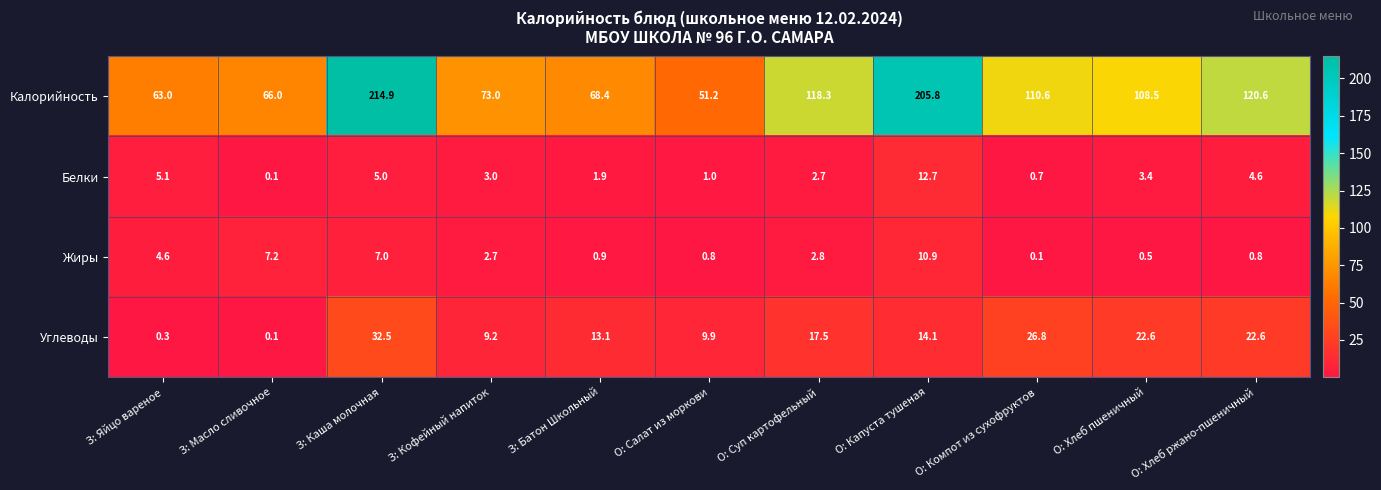

At which label is Жиры closest to 5?

З: Яйцо вареное